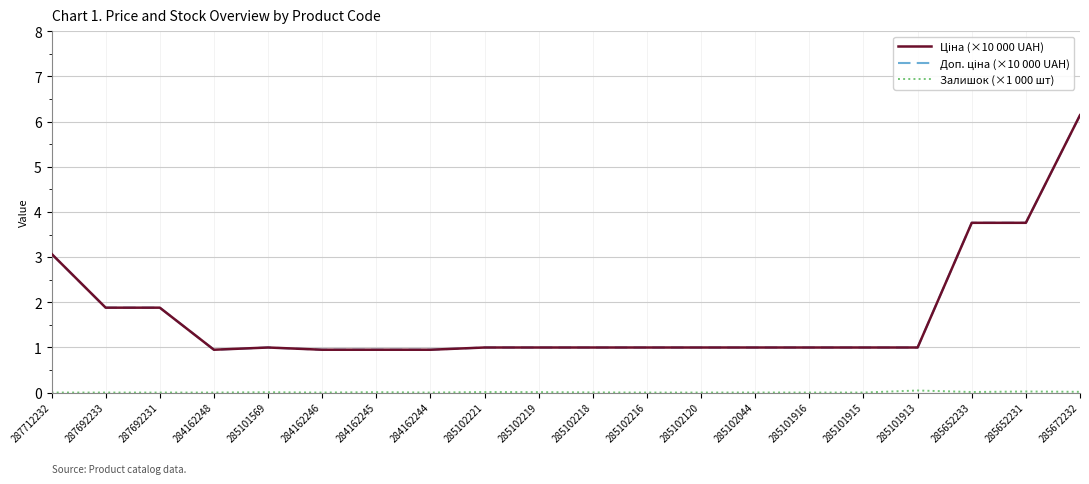

Does the chart have visible grid lines?

Yes